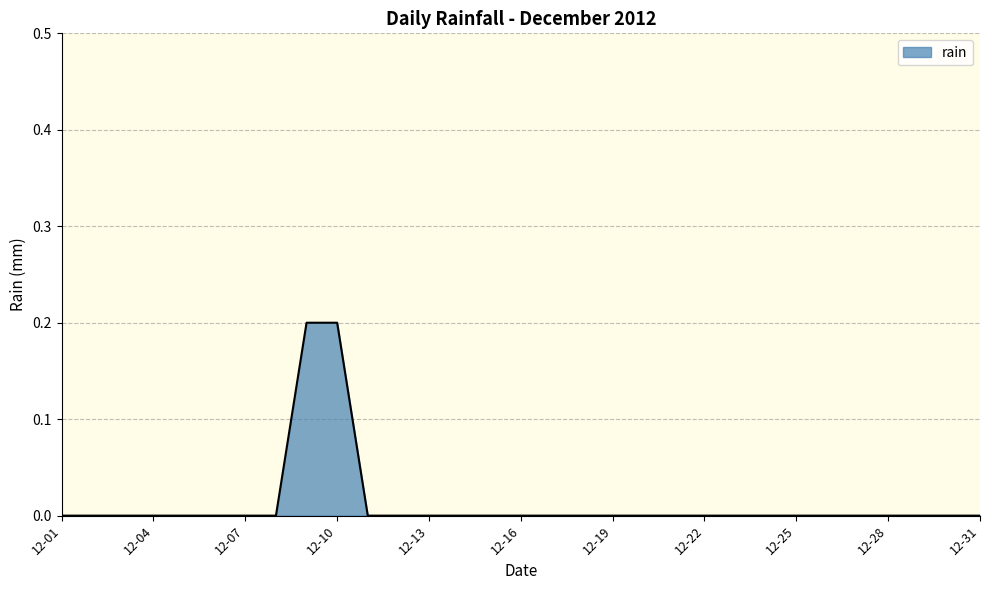

Is it true that the value at 12-04 is 0.1?

False